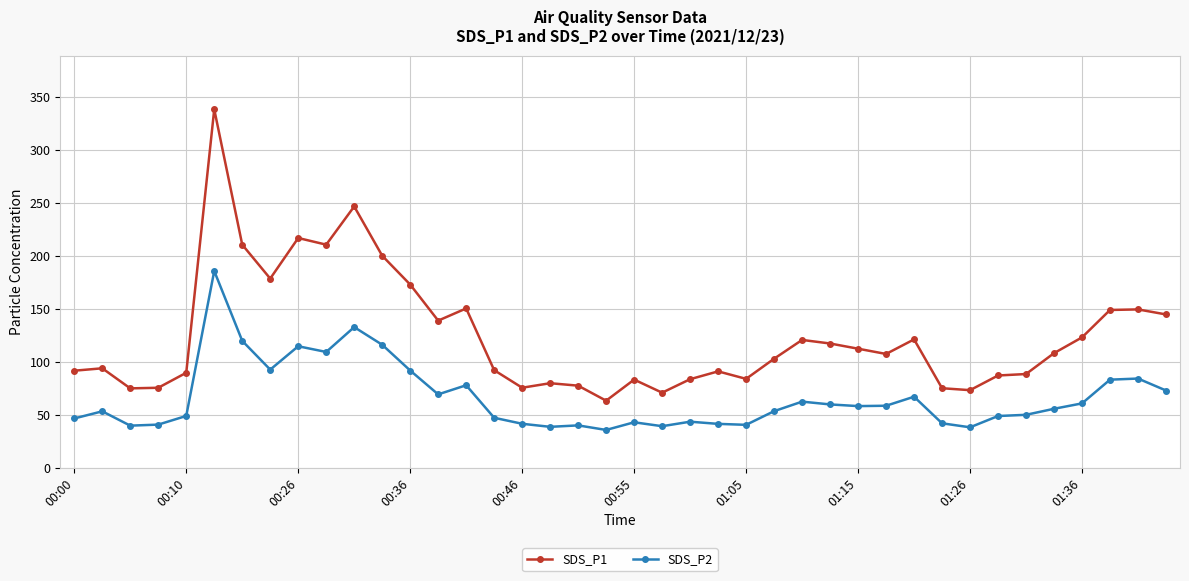

Which series has the largest range (max minus min)?

SDS_P1